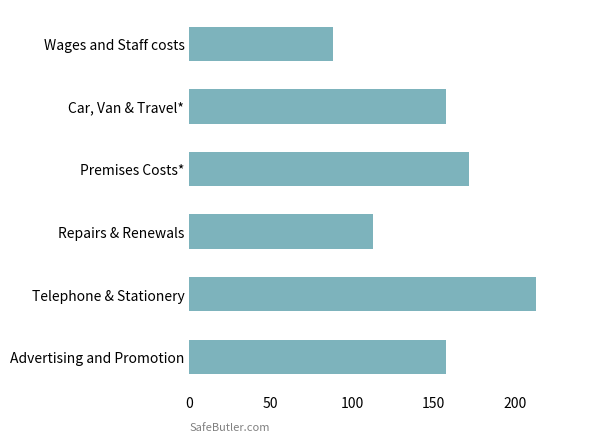

Reading top to bottom, extract all data points from this chart.

Wages and Staff costs=88	Car, Van & Travel*=158	Premises Costs*=172	Repairs & Renewals=113	Telephone & Stationery=213	Advertising and Promotion=158